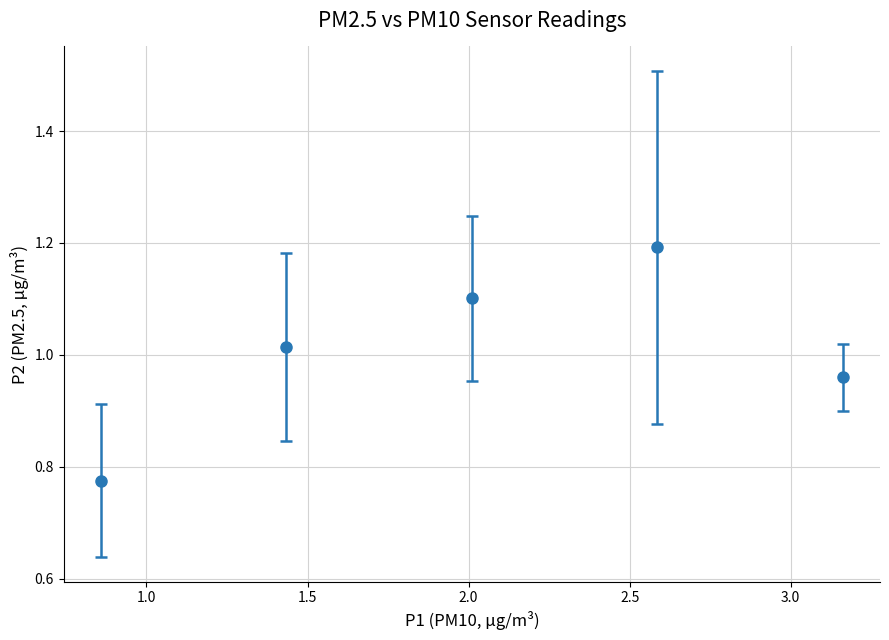

How many interior local peaks (higher than both neighbors) does the data have?

1